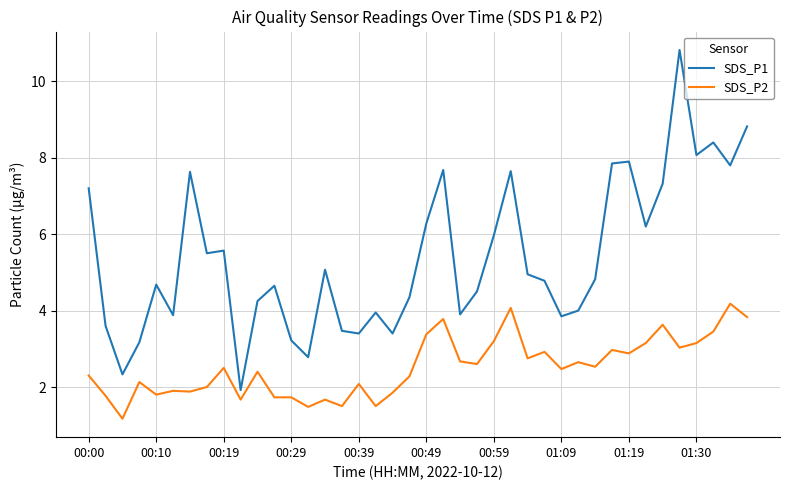

List the series in order of their peak value, highest first.

SDS_P1, SDS_P2